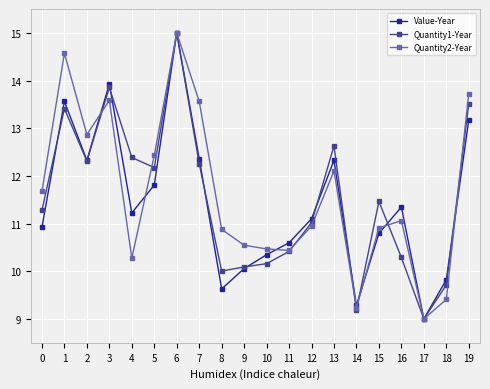

How many data points does each series have?

20